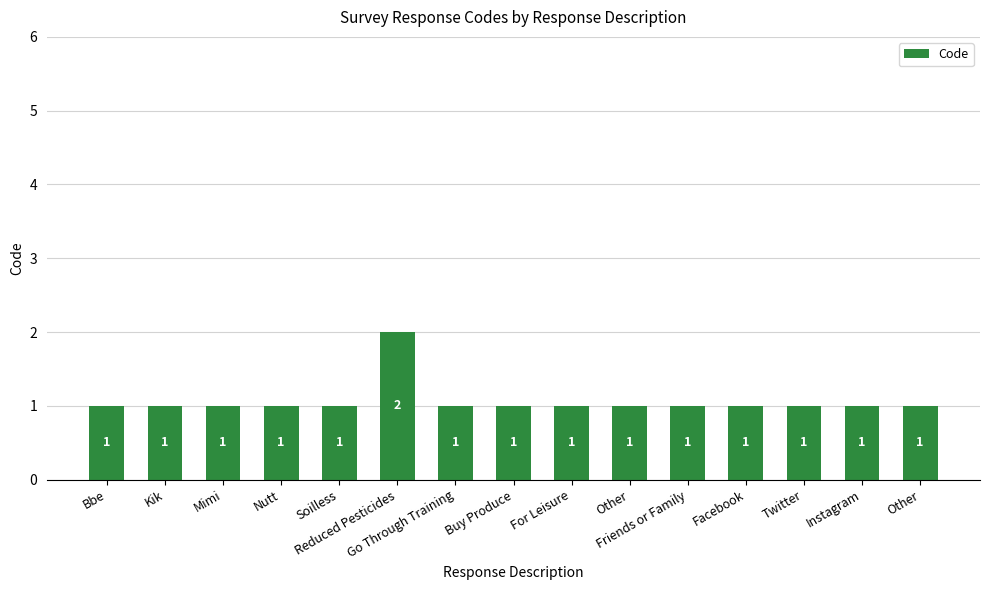

At which category does the chart reach its peak across all series?

Reduced Pesticides